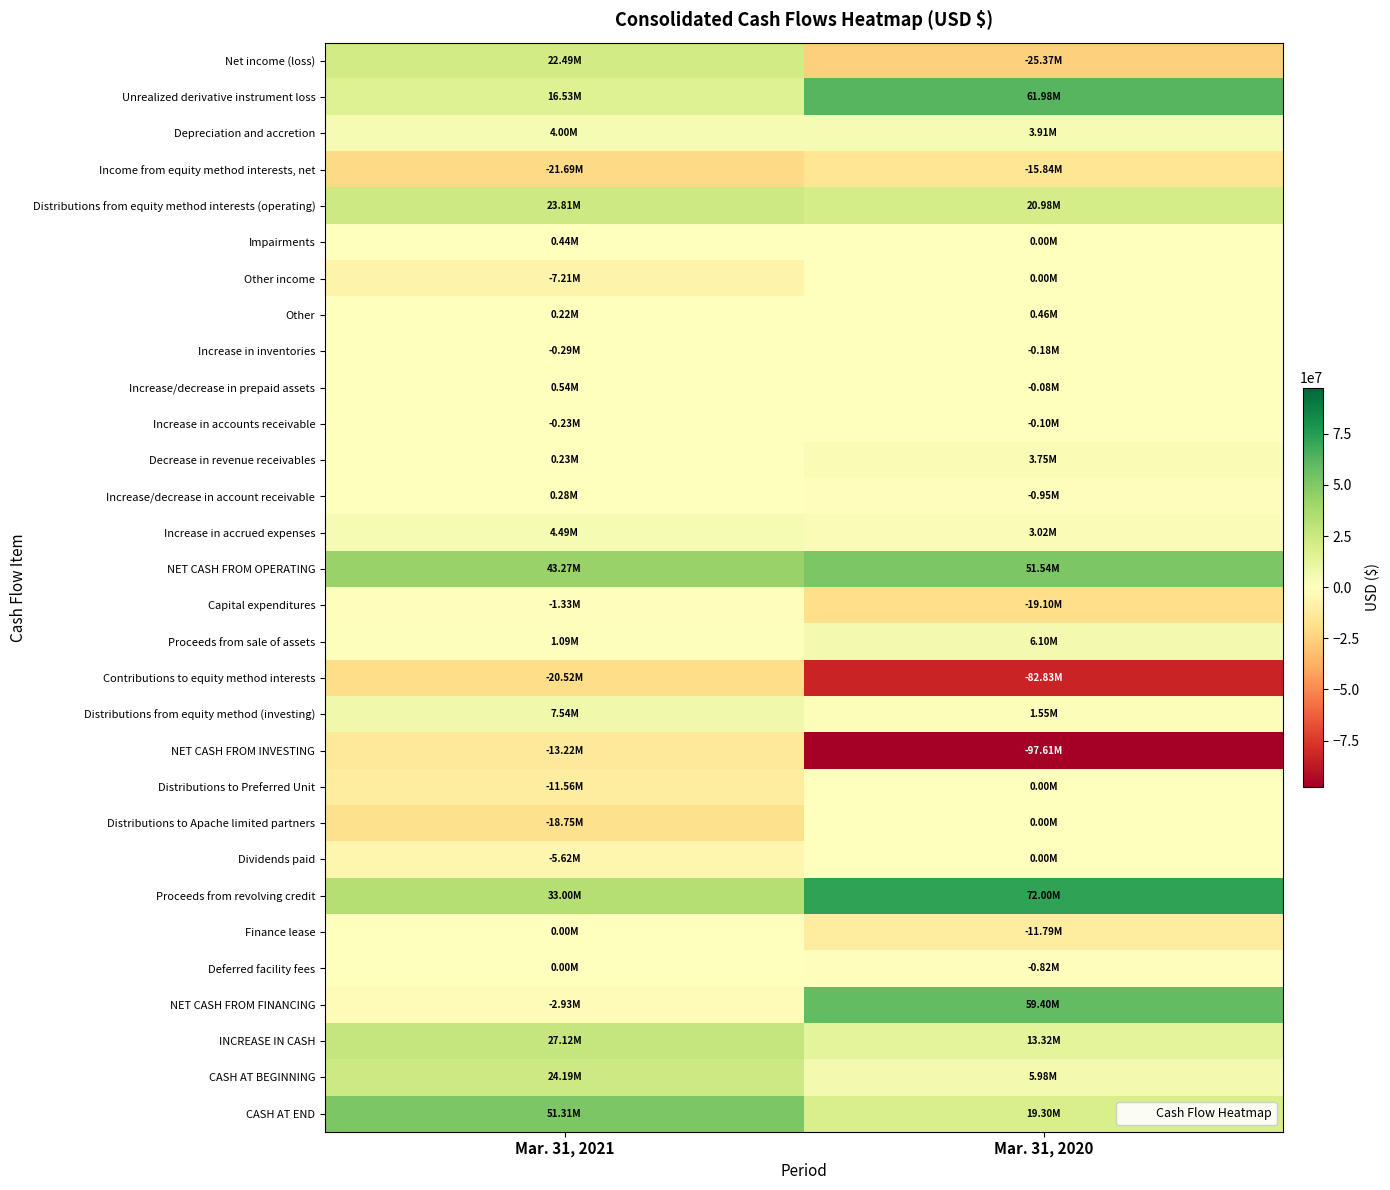

At which category does the chart reach its peak across all series?

Mar. 31, 2020